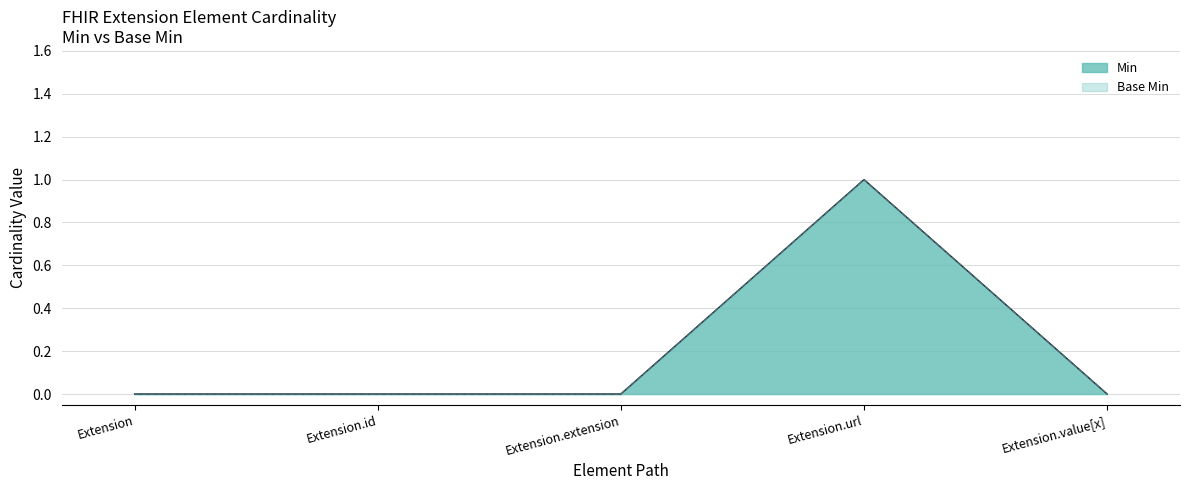

What are all the series names shown in the legend?

Min, Base Min